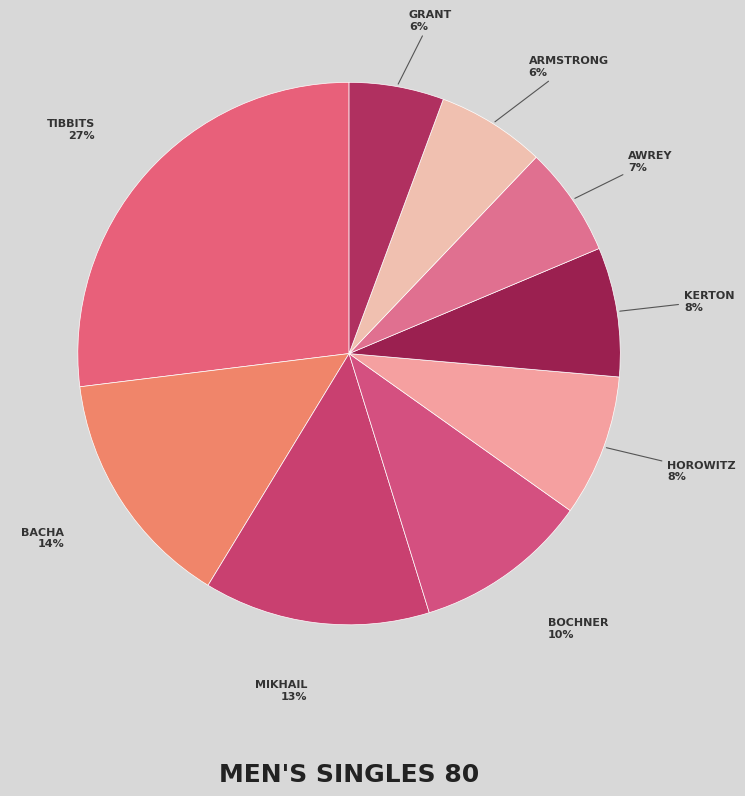

How many segments does this pie chart have?

9